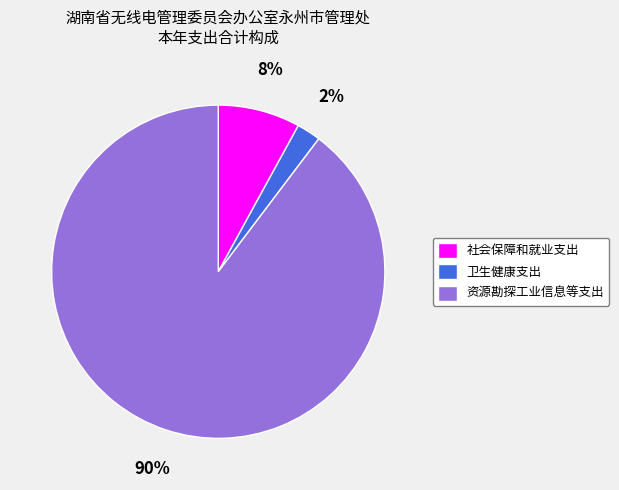

How many segments does this pie chart have?

3